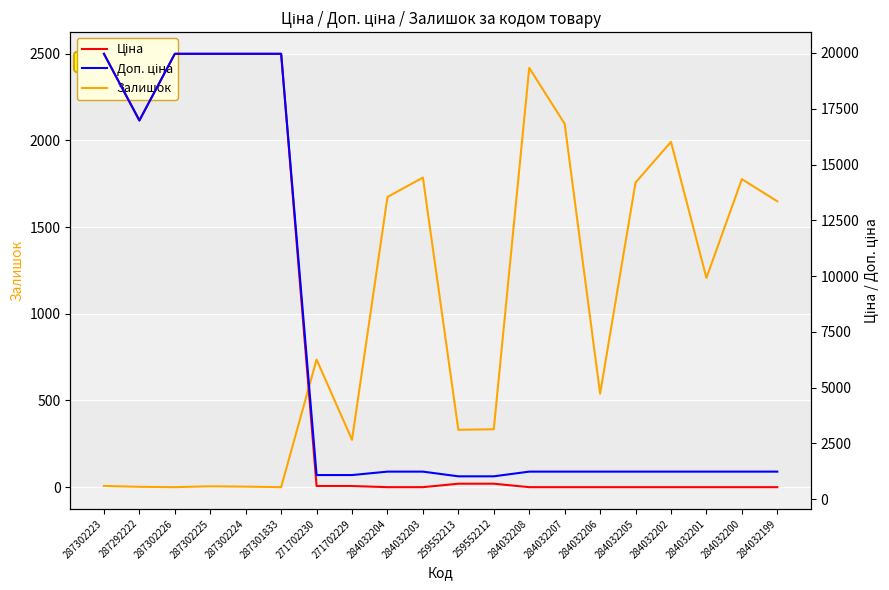

Reading left to right, transcribe all the data shown in this chart.

Залишок: 7.0	2.0	0.0	5.0	3.0	0.0	736.0	273.0	1674.0	1786.0	331.0	334.0	2419.0	2096.0	539.0	1757.0	1992.0	1207.0	1777.0	1649.0
Ціна: 19964.2	16976.3	19964.2	19964.2	19964.2	19964.2	589.9	589.9	539.0	539.0	693.7	693.7	539.0	539.0	539.0	539.0	539.0	539.0	539.0	539.0
Доп. ціна: 19964.2	16976.3	19964.2	19964.2	19964.2	19964.2	1081.7	1081.7	1235.4	1235.4	1024.6	1024.6	1235.4	1235.4	1235.4	1235.4	1235.4	1235.4	1235.4	1235.4